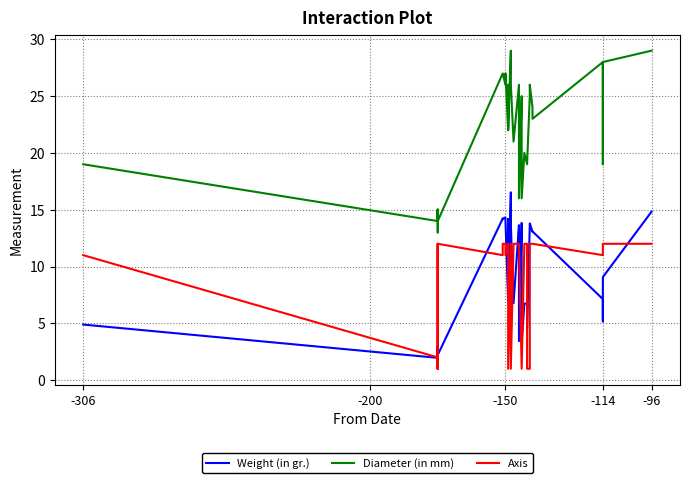

True or false: Weight (in gr.) and Diameter (in mm) cross at least once.

False